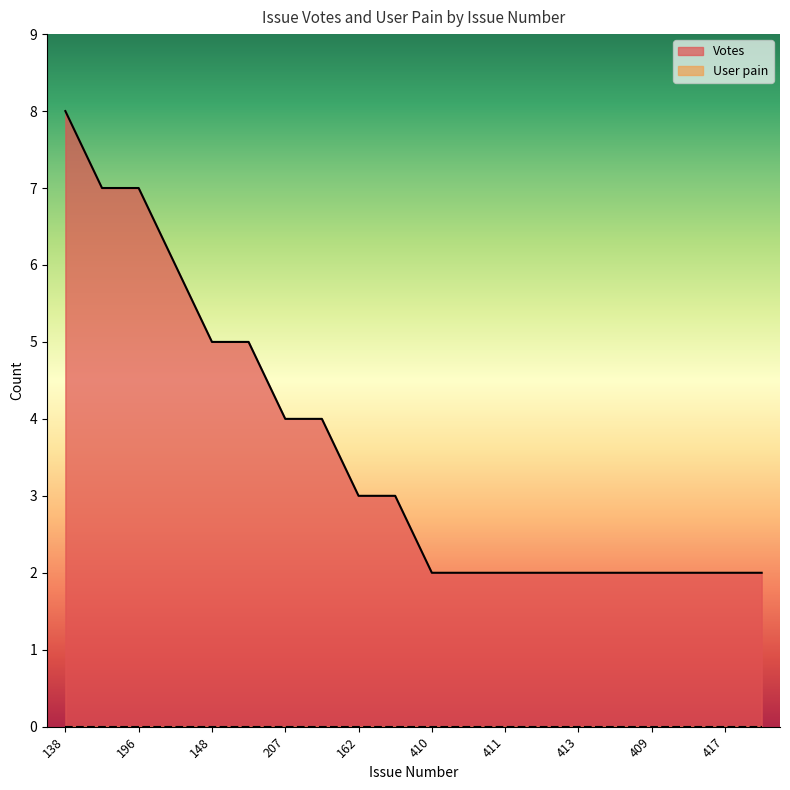

The value at 413 is 2. True or false?

True